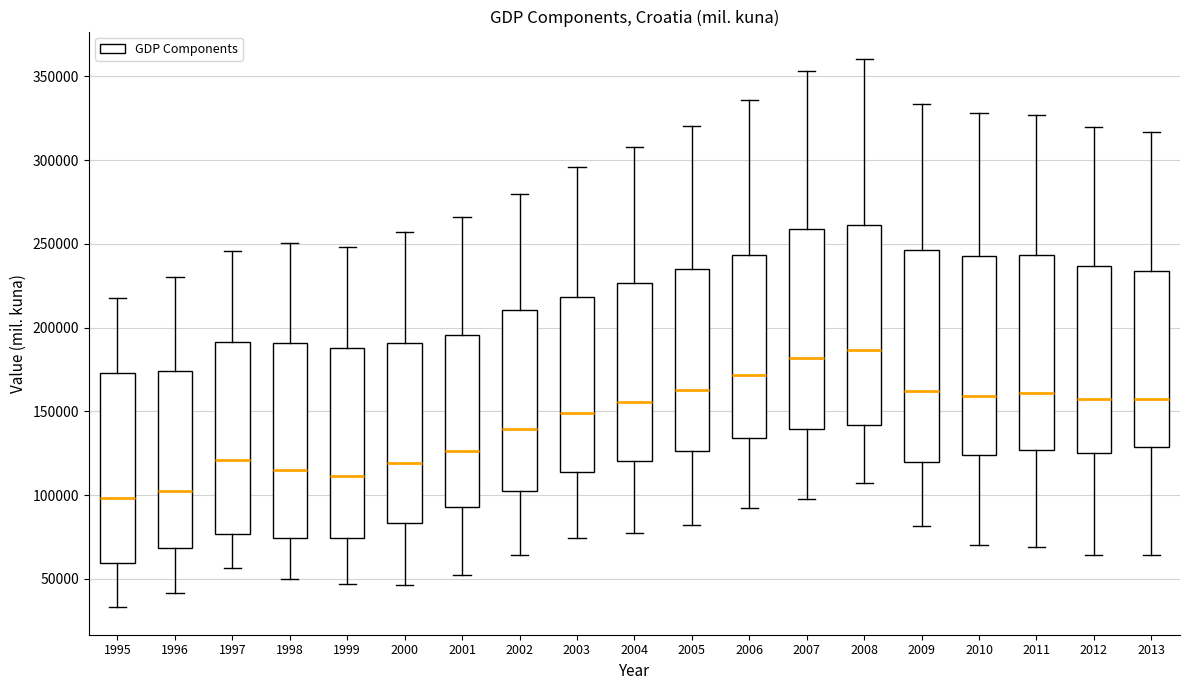

Comparing the boxes themselves (not the whiskers), which one is the tallest?

2009